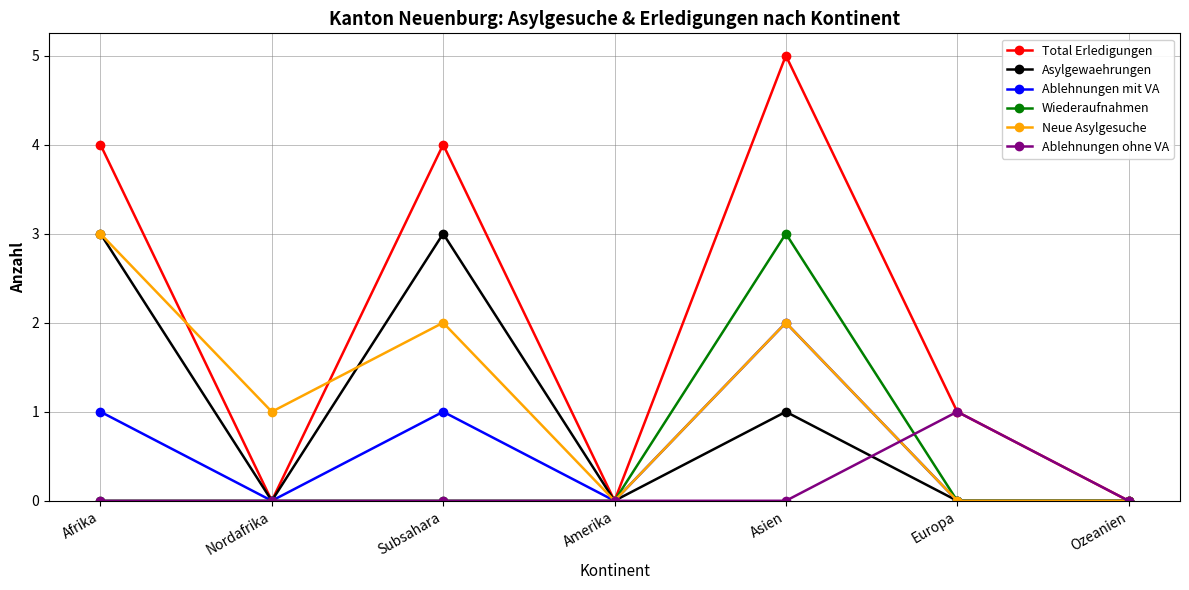

Reading left to right, what are all the values shown in this chart?

Total Erledigungen: Afrika=4	Nordafrika=0	Subsahara=4	Amerika=0	Asien=5	Europa=1	Ozeanien=0
Asylgewaehrungen: Afrika=3	Nordafrika=0	Subsahara=3	Amerika=0	Asien=1	Europa=0	Ozeanien=0
Ablehnungen mit VA: Afrika=1	Nordafrika=0	Subsahara=1	Amerika=0	Asien=2	Europa=0	Ozeanien=0
Wiederaufnahmen: Afrika=0	Nordafrika=0	Subsahara=0	Amerika=0	Asien=3	Europa=0	Ozeanien=0
Neue Asylgesuche: Afrika=3	Nordafrika=1	Subsahara=2	Amerika=0	Asien=2	Europa=0	Ozeanien=0
Ablehnungen ohne VA: Afrika=0	Nordafrika=0	Subsahara=0	Amerika=0	Asien=0	Europa=1	Ozeanien=0